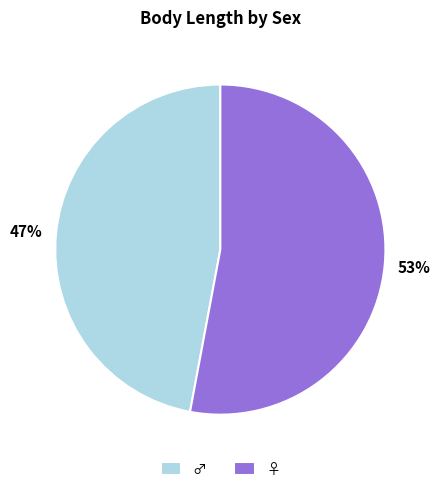

Which slice represents more than half of the pie?

♀